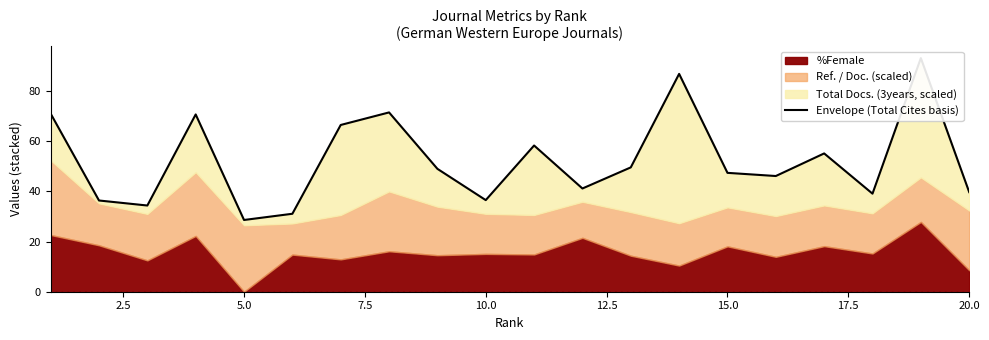

Does the chart display data point markers on the line(s)?

No